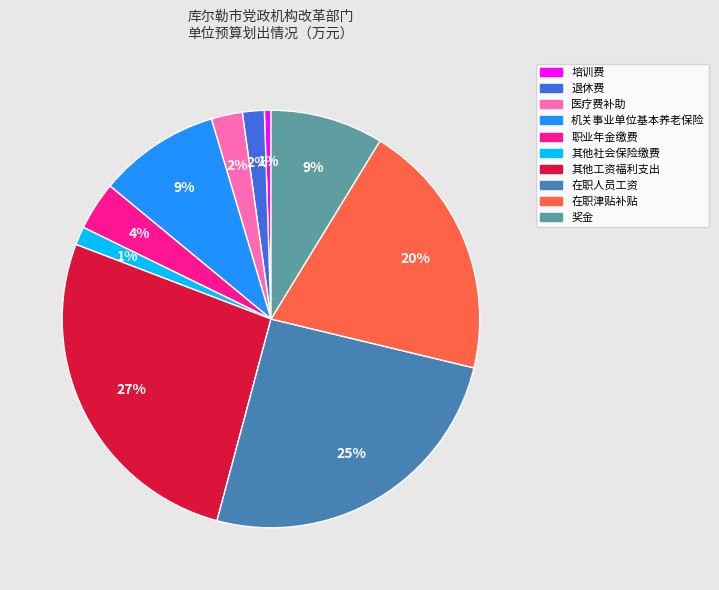

Combined, do 奖金 and 培训费 account for over 50%?

No